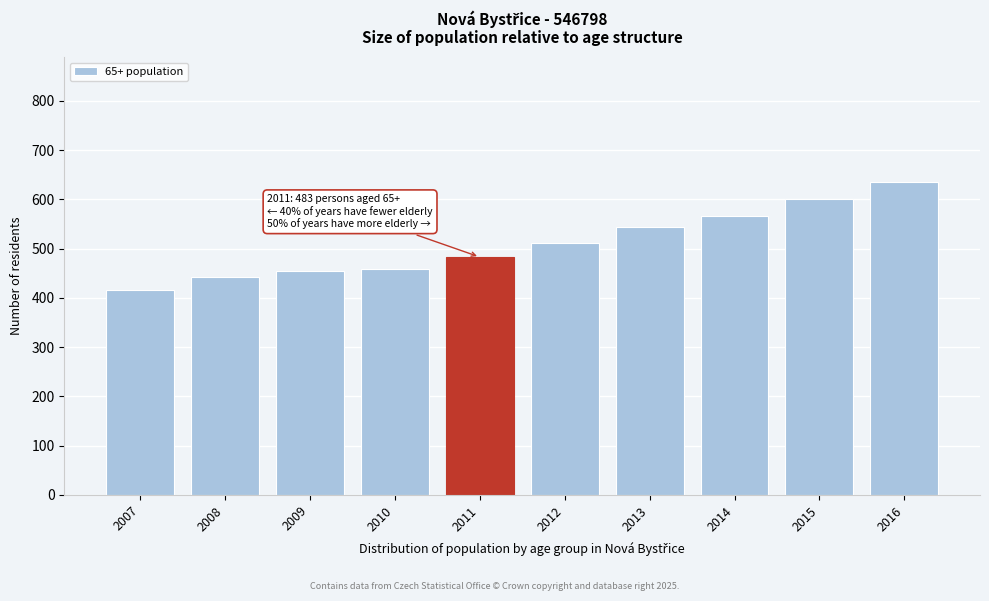

Reading left to right, list all the values displayed in this chart.

417	442	454	459	483	512	543	567	601	635